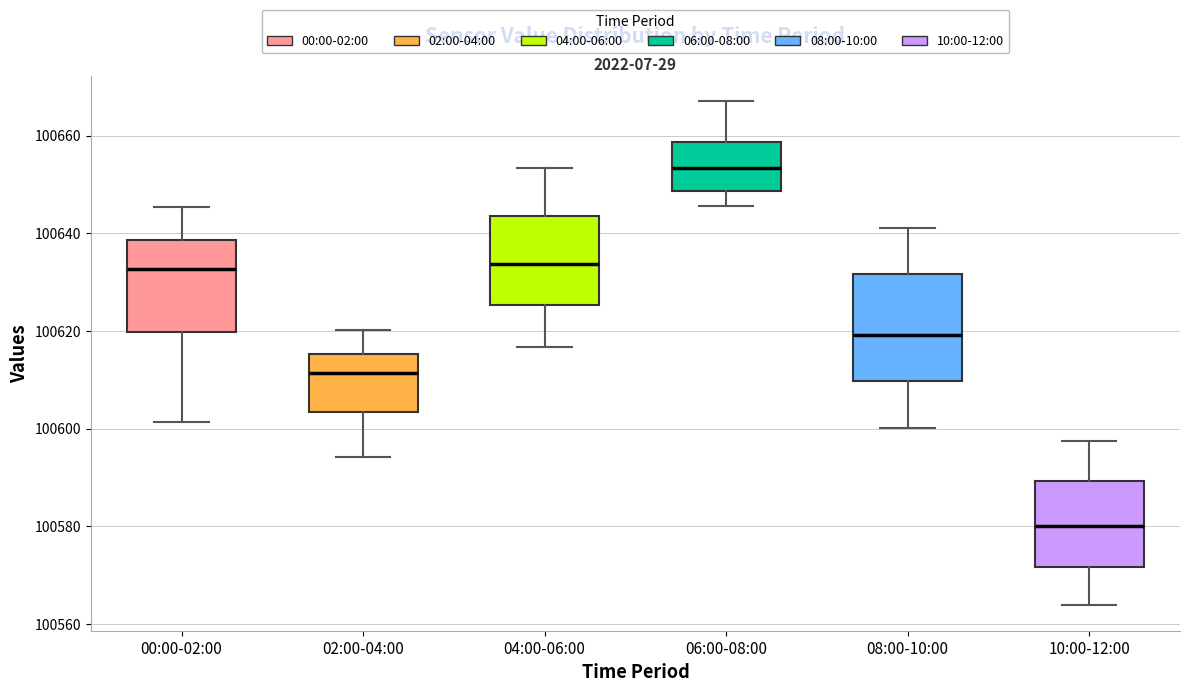

Which box's median line is the lowest?

10:00-12:00